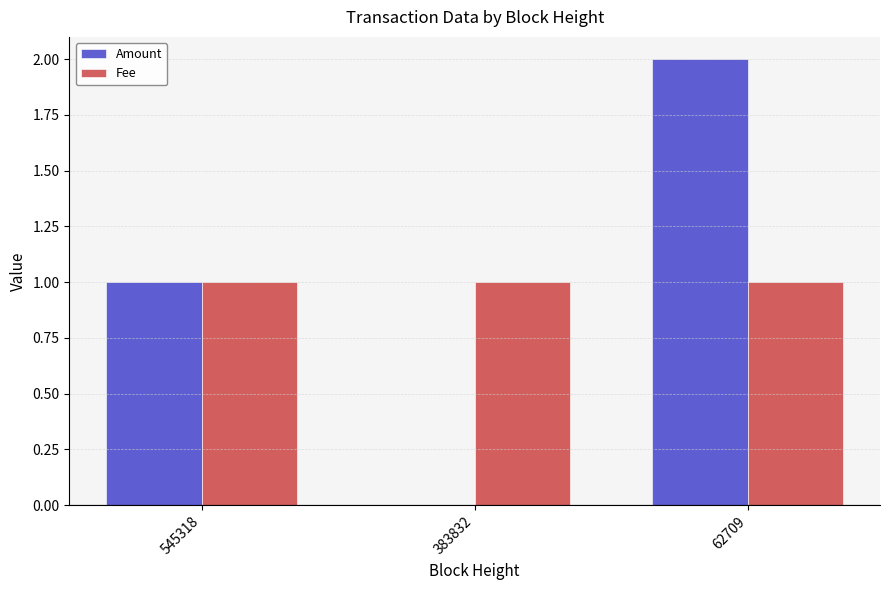

Reading left to right, list all the values displayed in this chart.

Amount: 545318=1	383832=0	62709=2
Fee: 545318=1	383832=1	62709=1